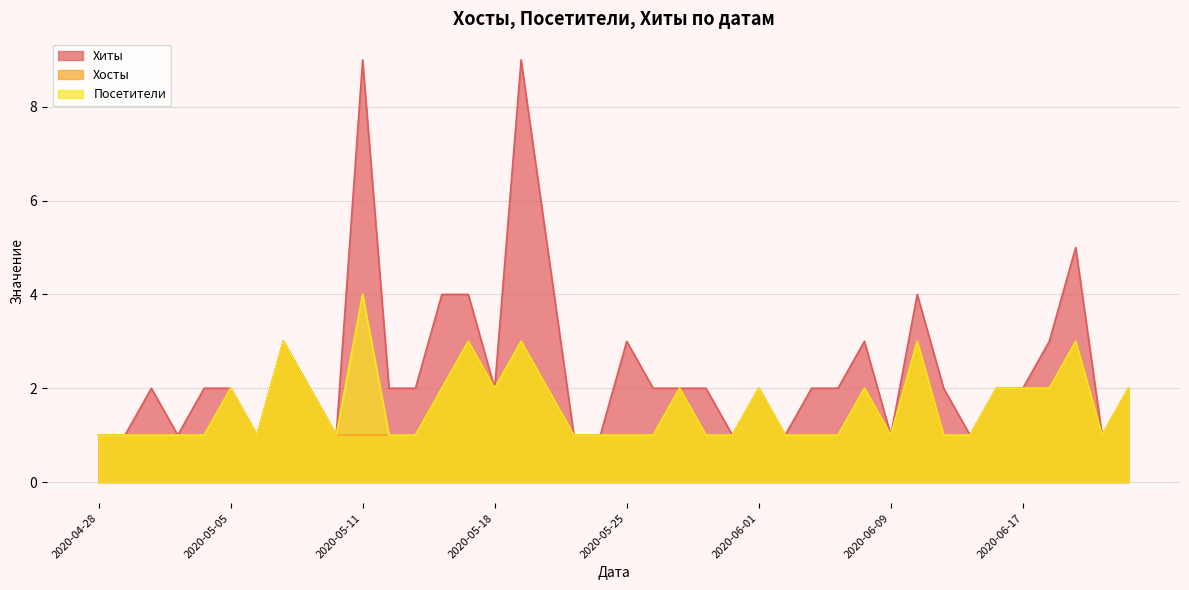

True or false: Хосты and Посетители cross at least once.

False